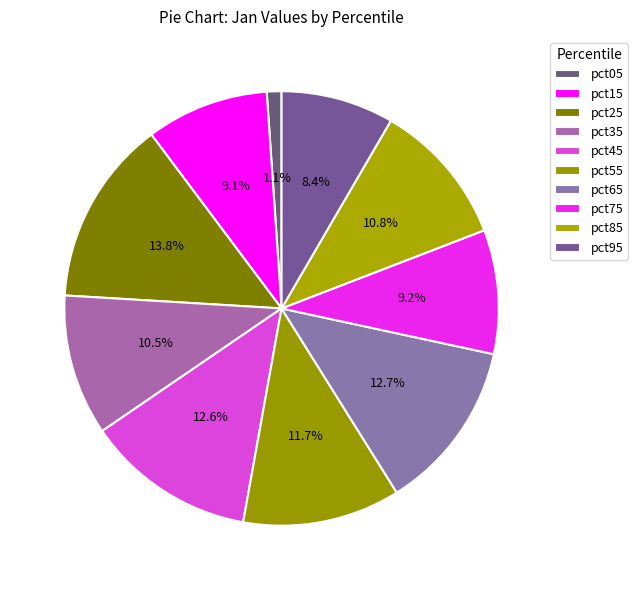

How many slices are in this pie chart?

10